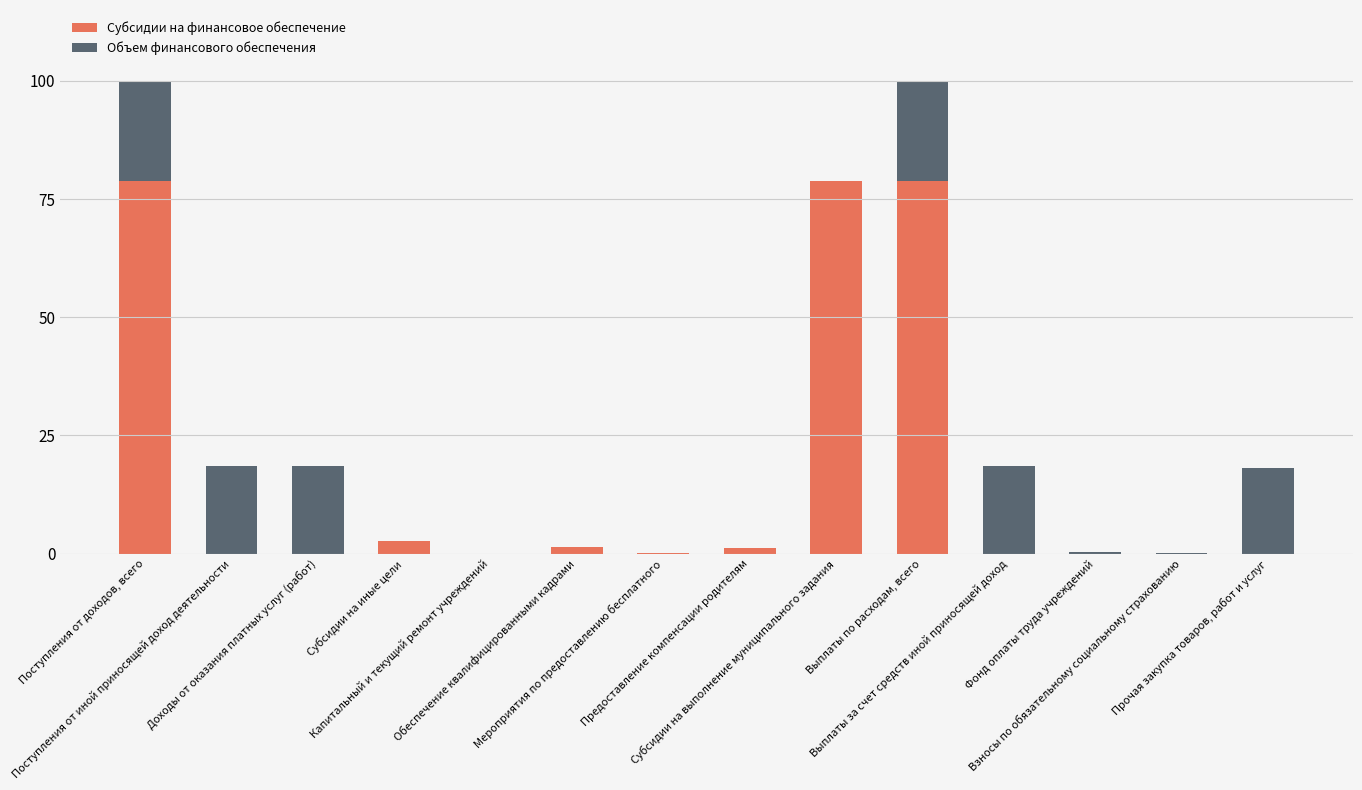

What is the sum of all Субсидии на финансовое обеспечение values?

241.9